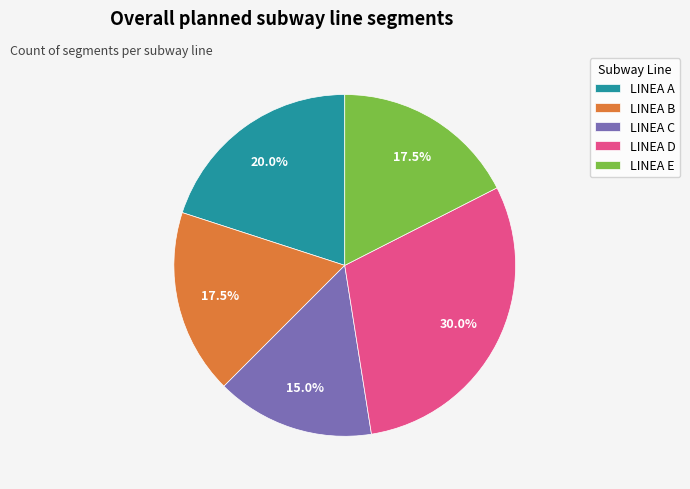

Is there a majority slice in this chart?

No